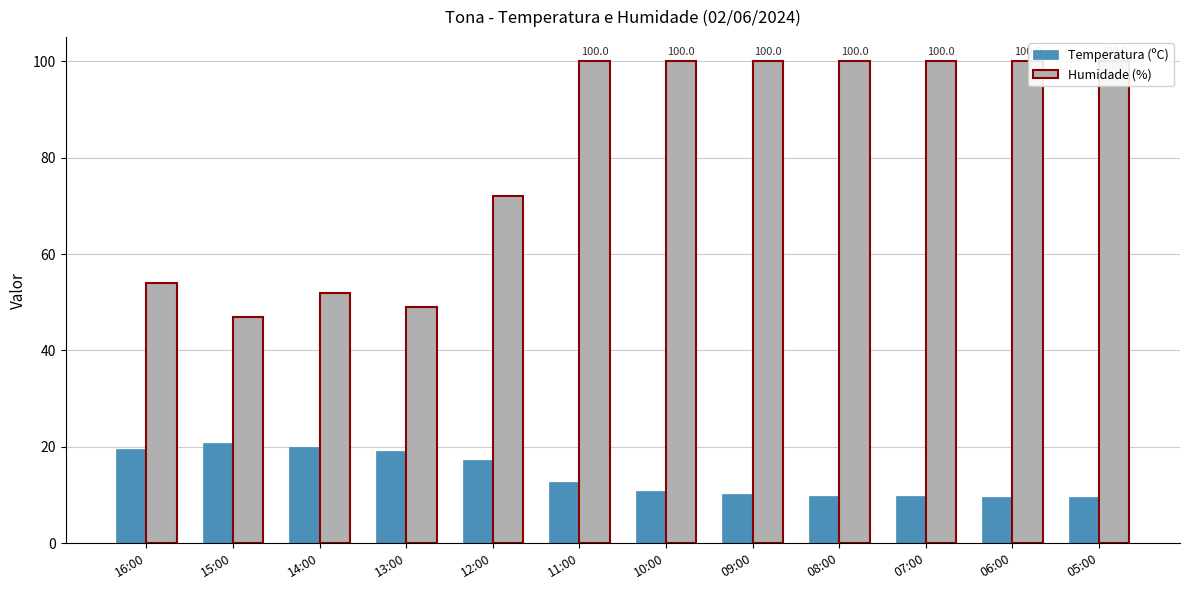

At which category does the chart reach its peak across all series?

11:00